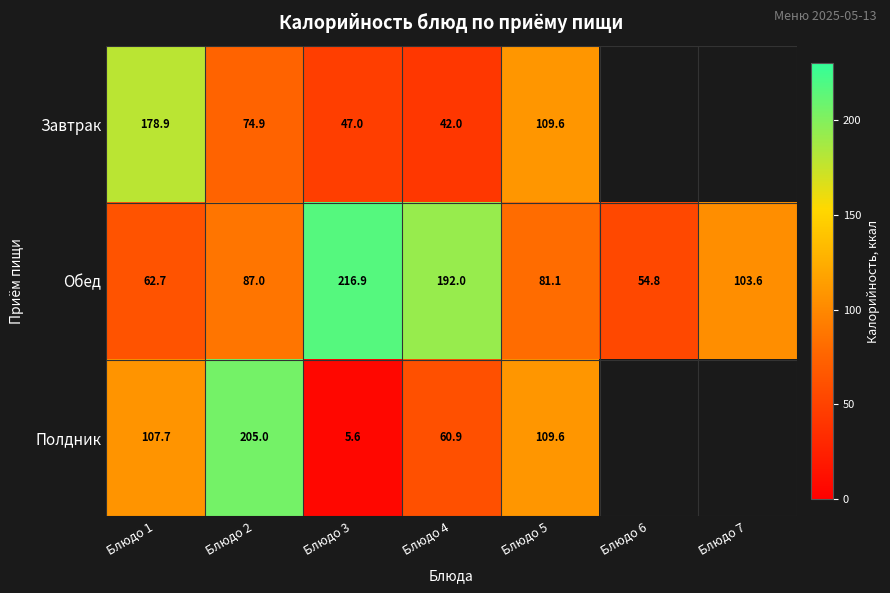

Is it true that Полдник equals 344.4 at Блюдо 2?

False